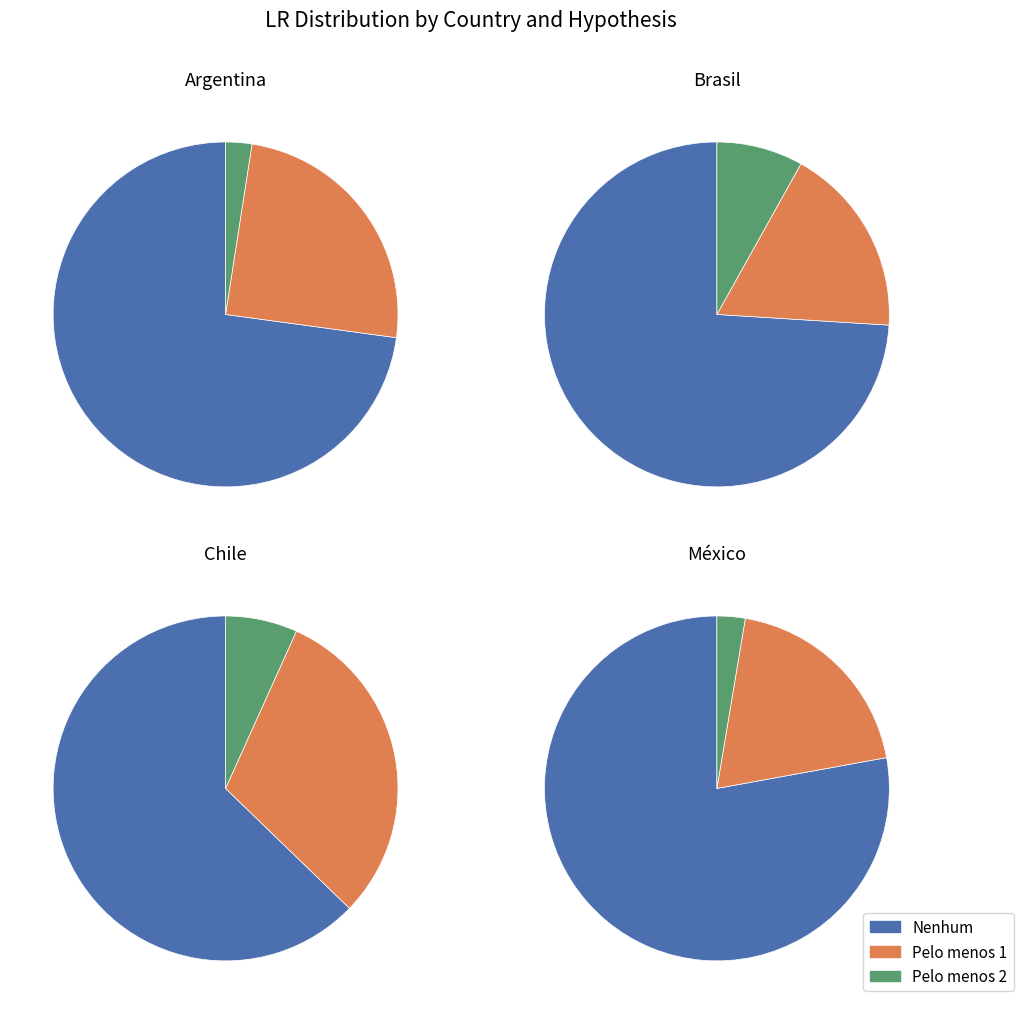

To the nearest percent, what portion does Pelo menos 2 represent?

3%